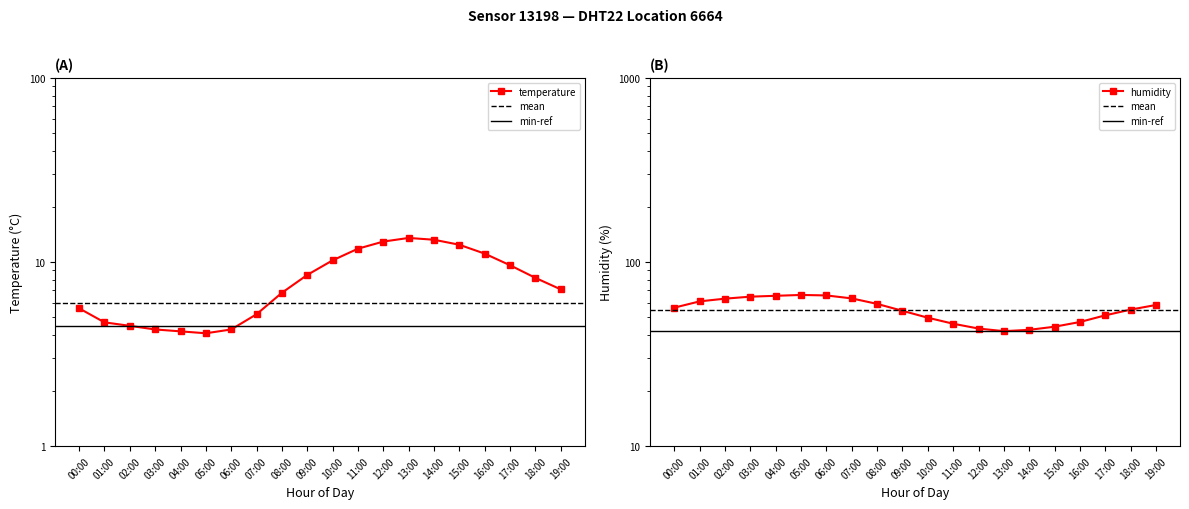

How many interior local peaks does the humidity series have?

1